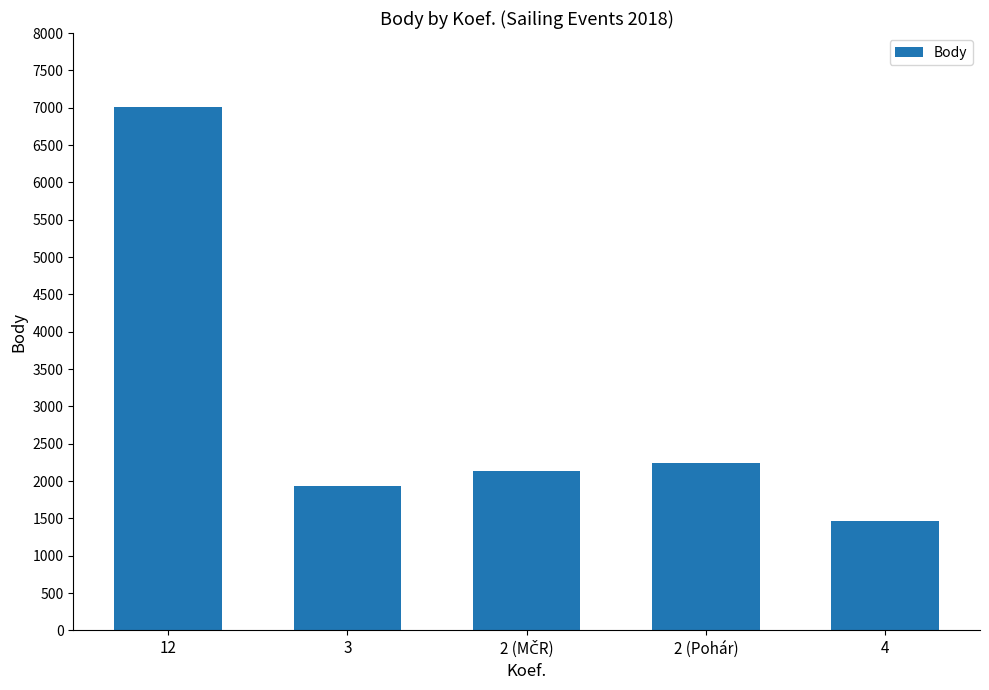

Approximately how many times larger is the value at 4 compared to 12?

0.2